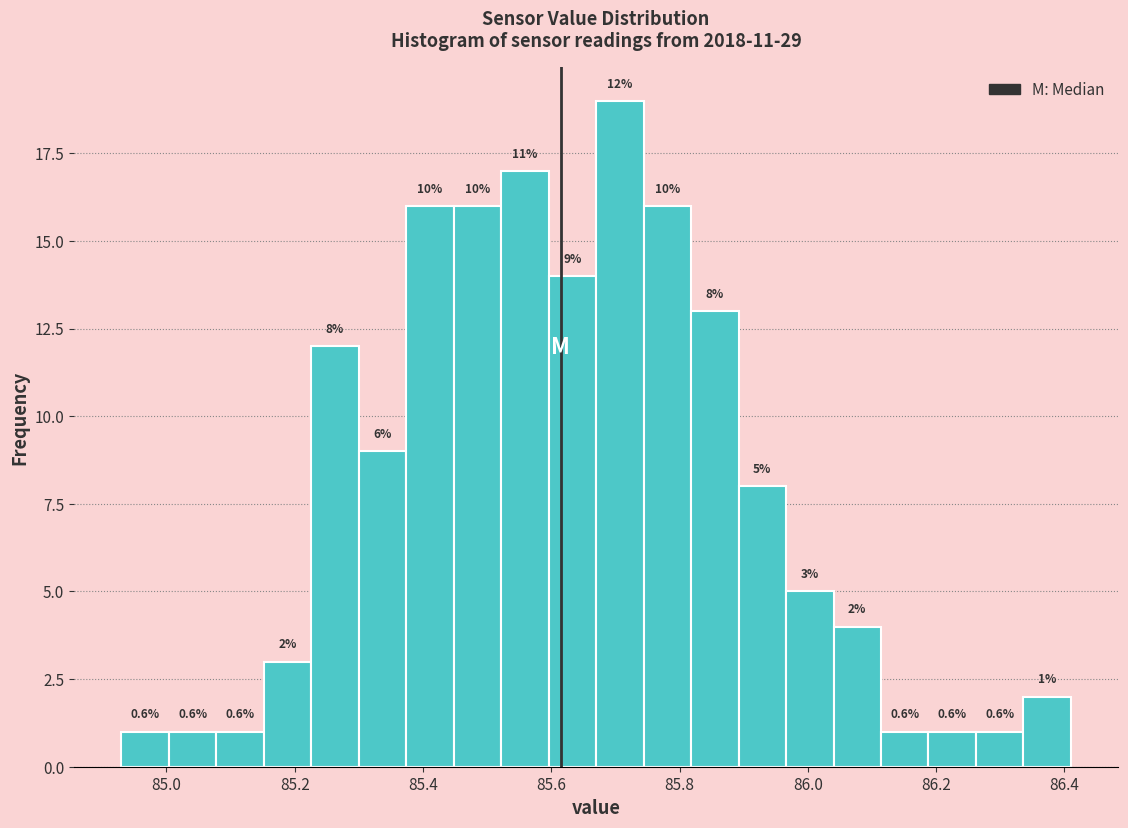

Around what value on the x-axis is the tallest bar? Give the approximate position of its centre, as read against the axis.

85.70